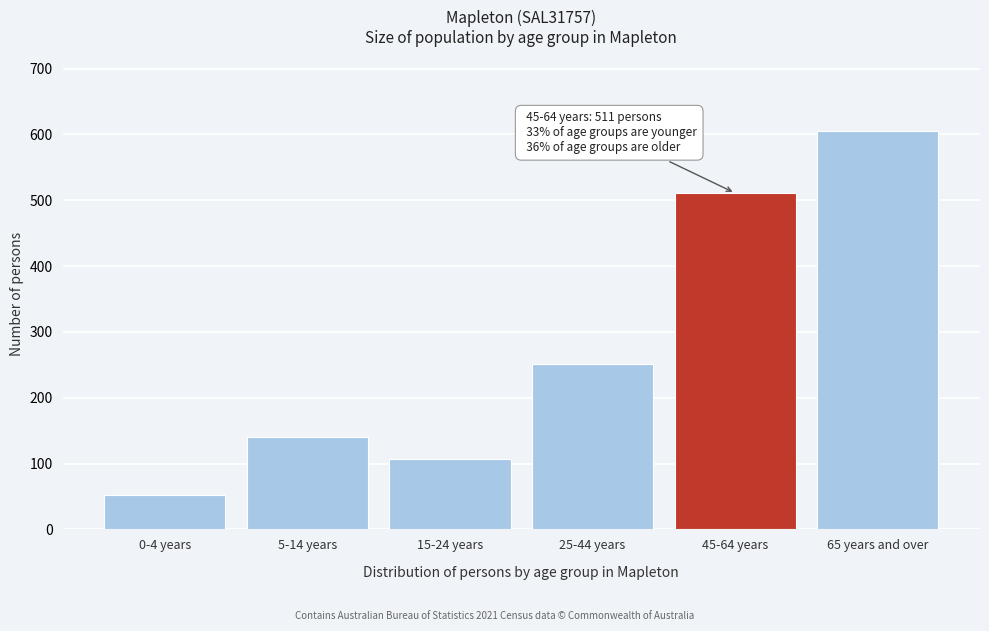

Reading right to left, extract all data points from this chart.

65 years and over=605	45-64 years=511	25-44 years=252	15-24 years=107	5-14 years=141	0-4 years=53